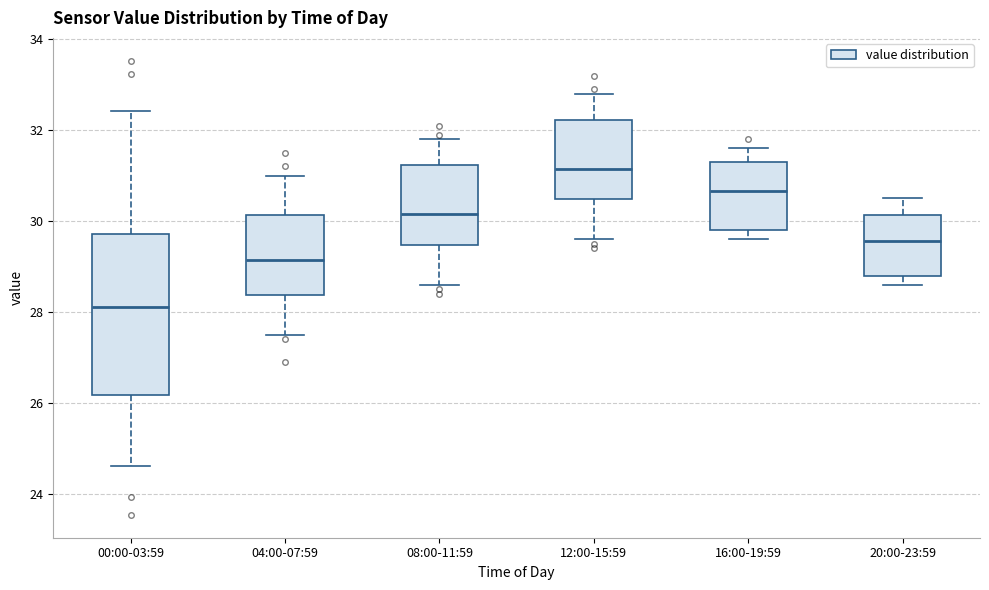

Which box is the tallest, from its lower edge to its upper edge?

00:00-03:59